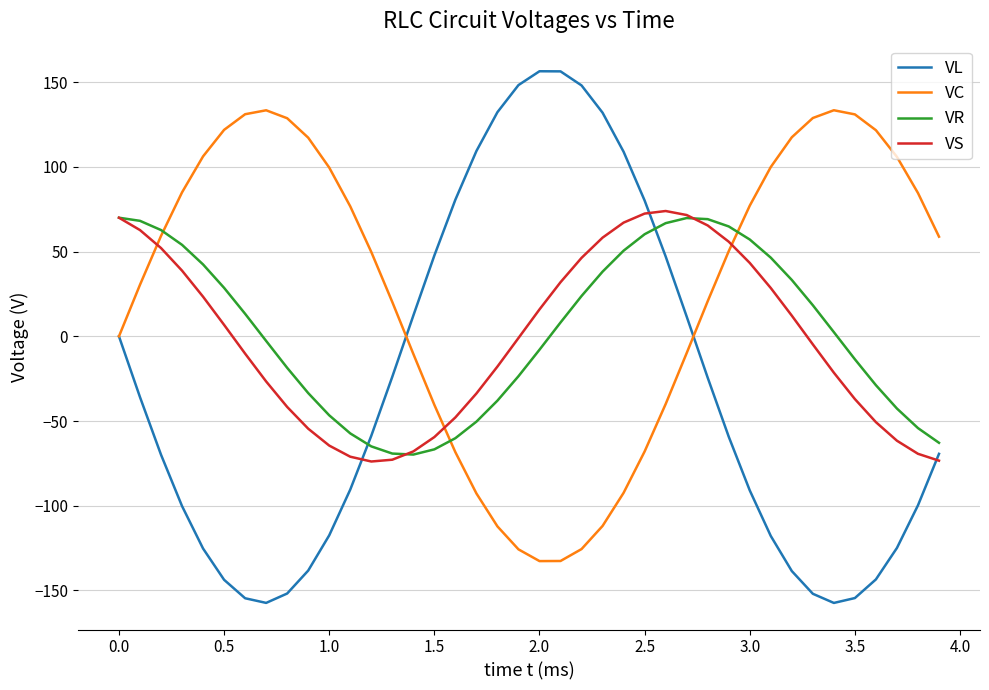

True or false: VR and VC intersect in this chart.

True